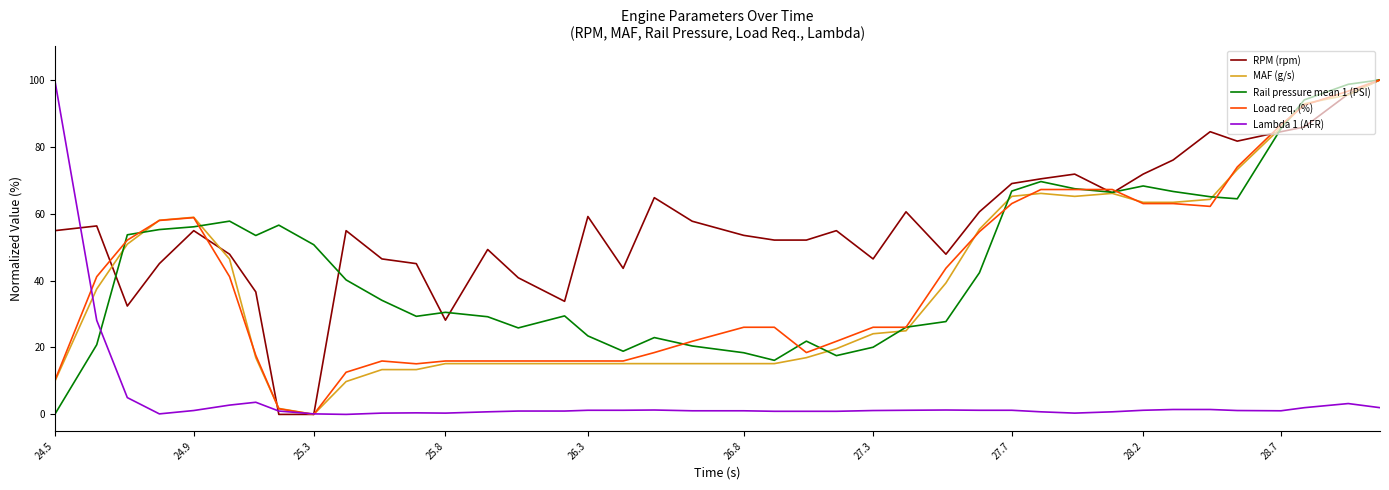

Which series has the largest total across all categories?

RPM (rpm)